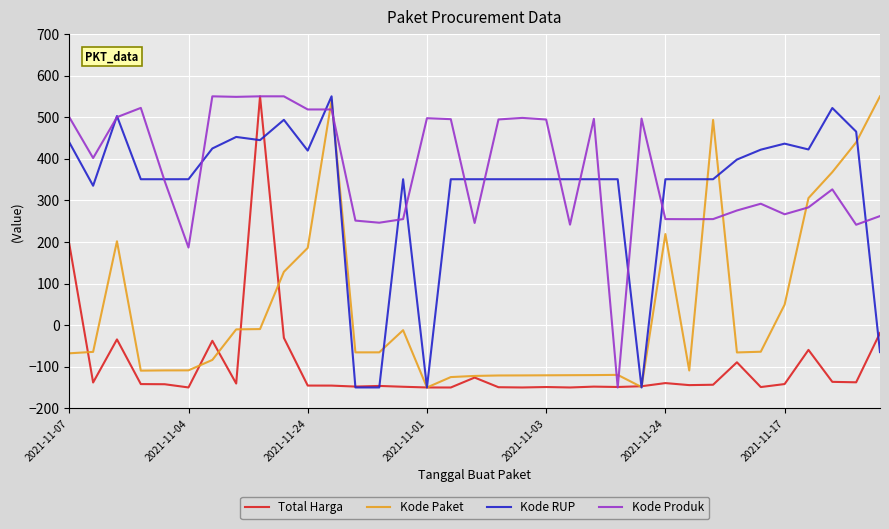

Which series ends up on top after the final intersection of Kode Produk and Kode Paket?

Kode Paket